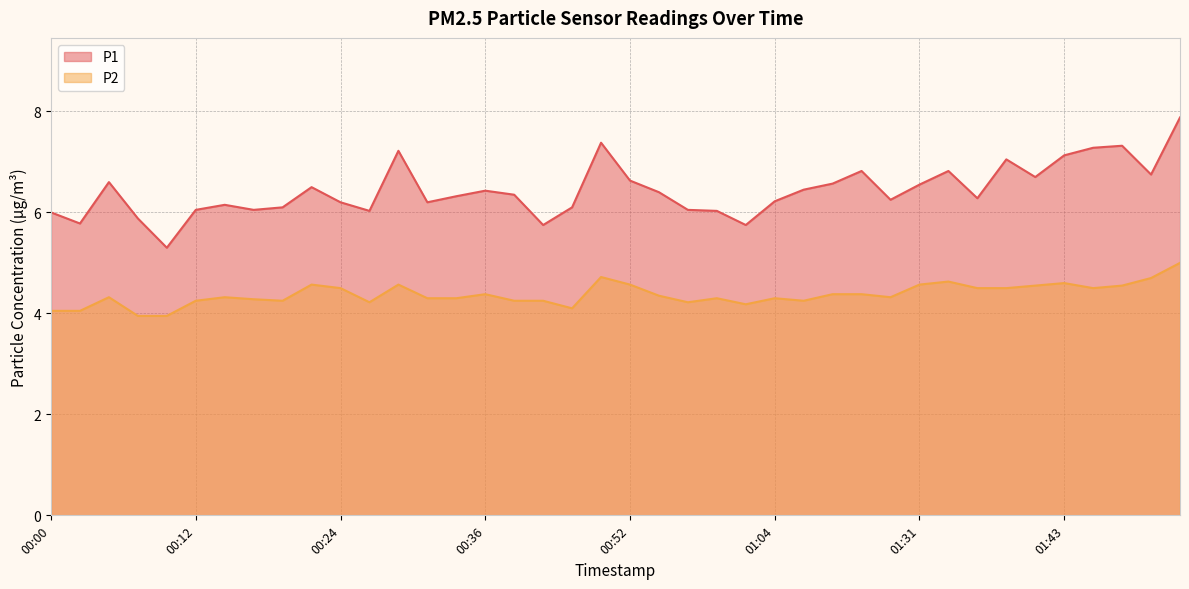

At which category is the sum across all series the highest?

01:53